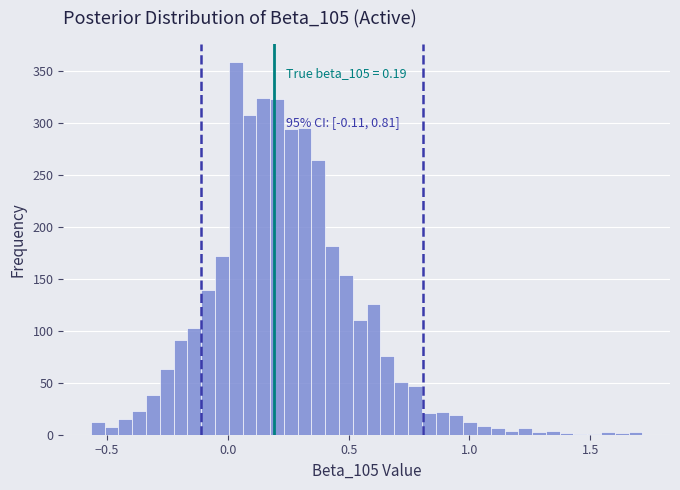

Around what value on the x-axis is the tallest bar? Give the approximate position of its centre, as read against the axis.

0.05